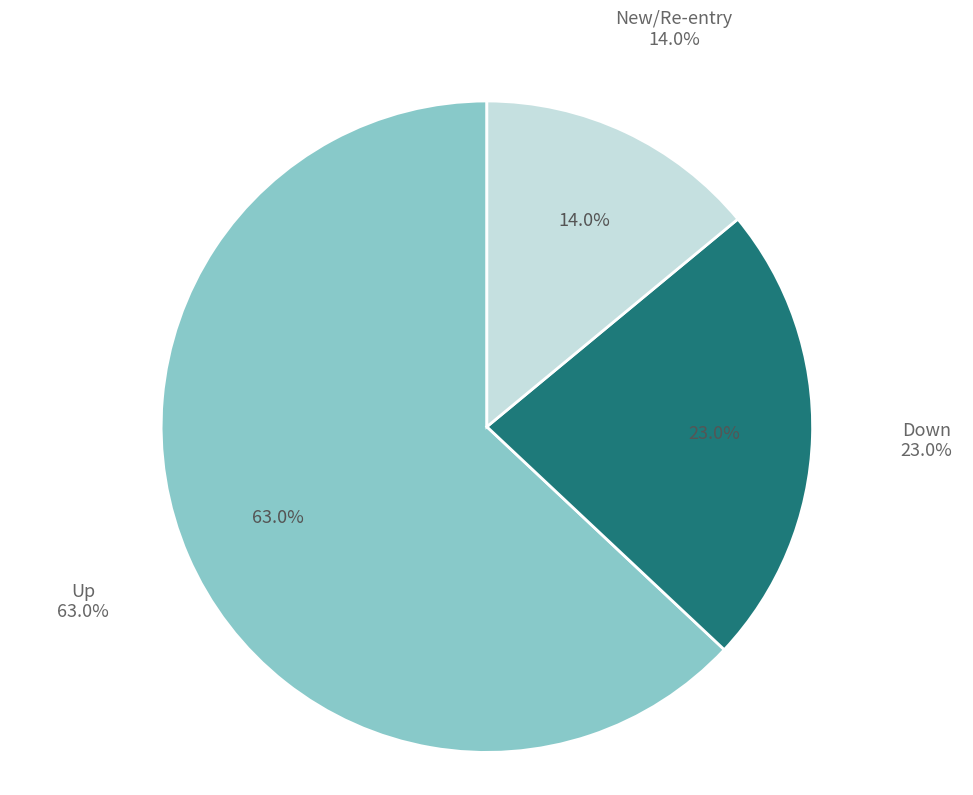

How many segments does this pie chart have?

3